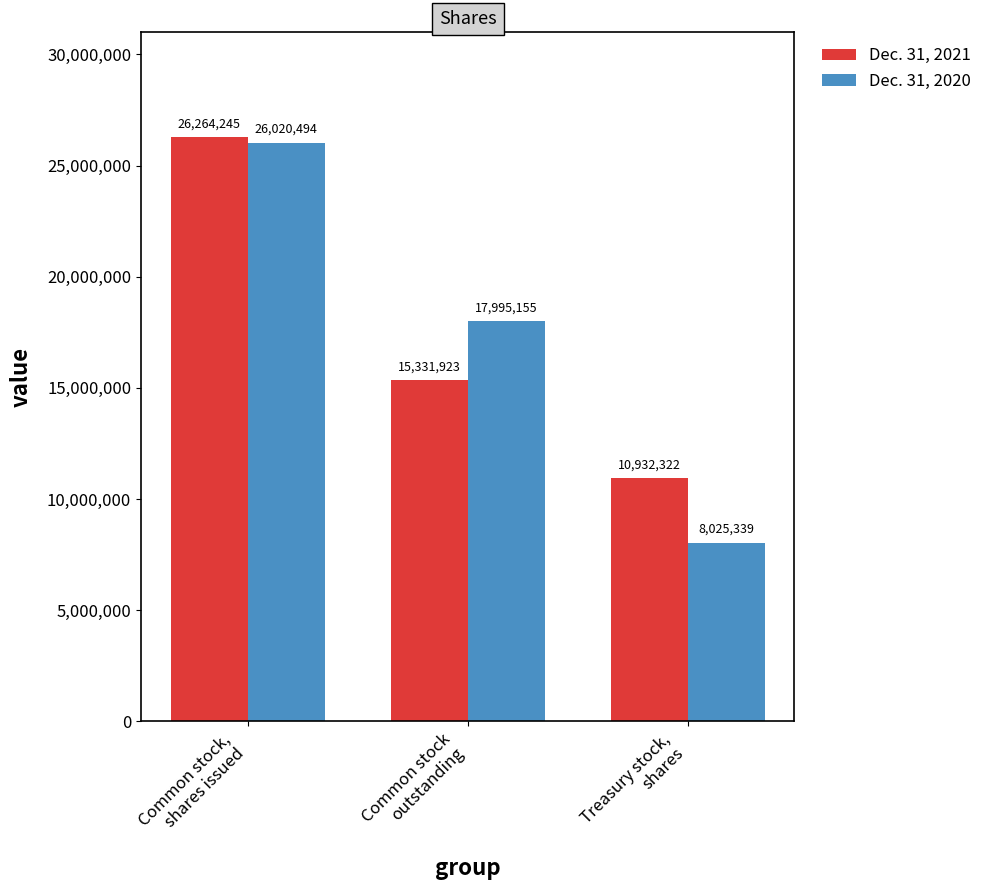

What position from the right is Common stock,
shares issued?

3